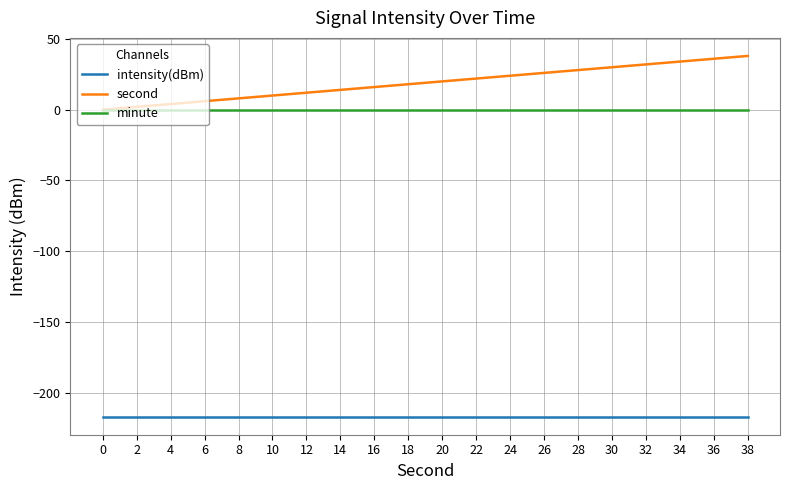

Is this an area chart (filled region under the line)?

No